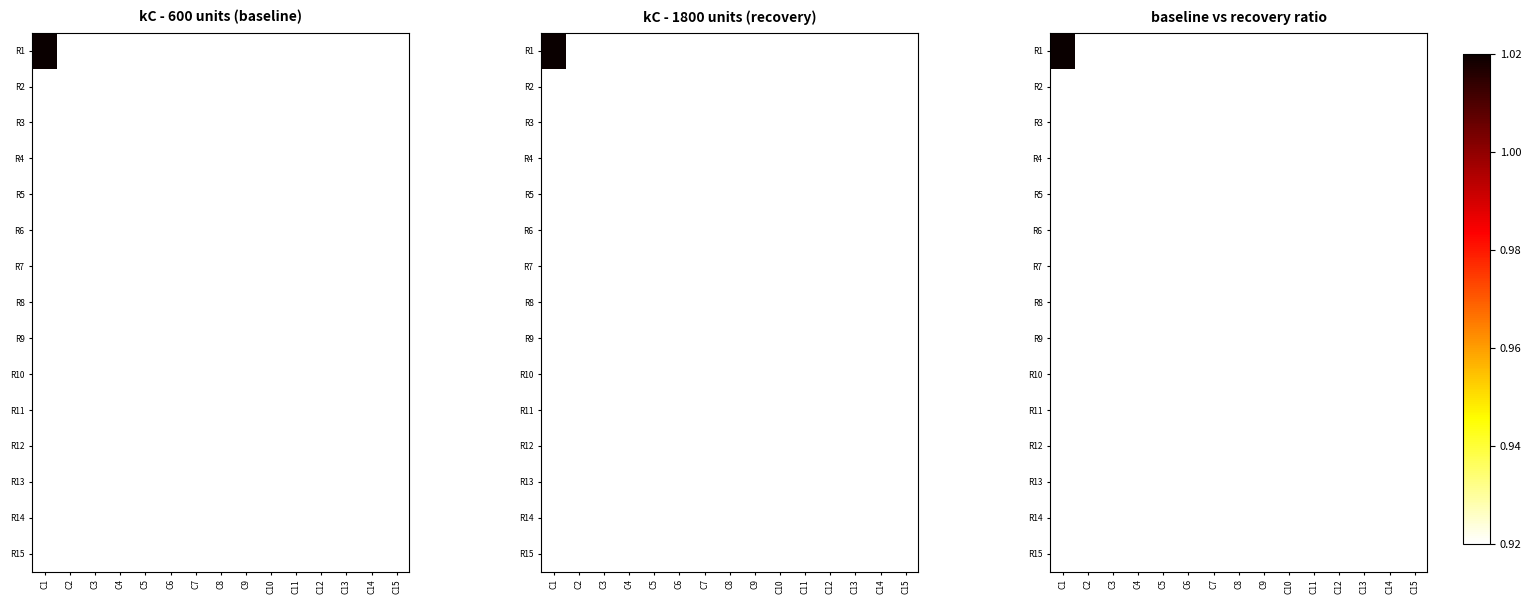

What is the approximate value of R4 at C10?

0.9